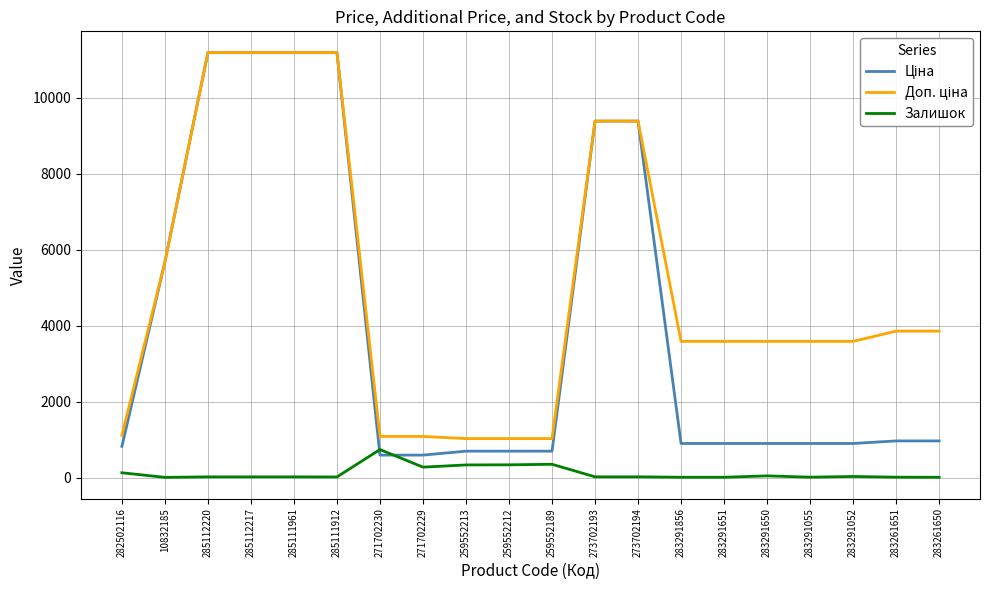

What is the maximum value shown in the chart?

11188.2